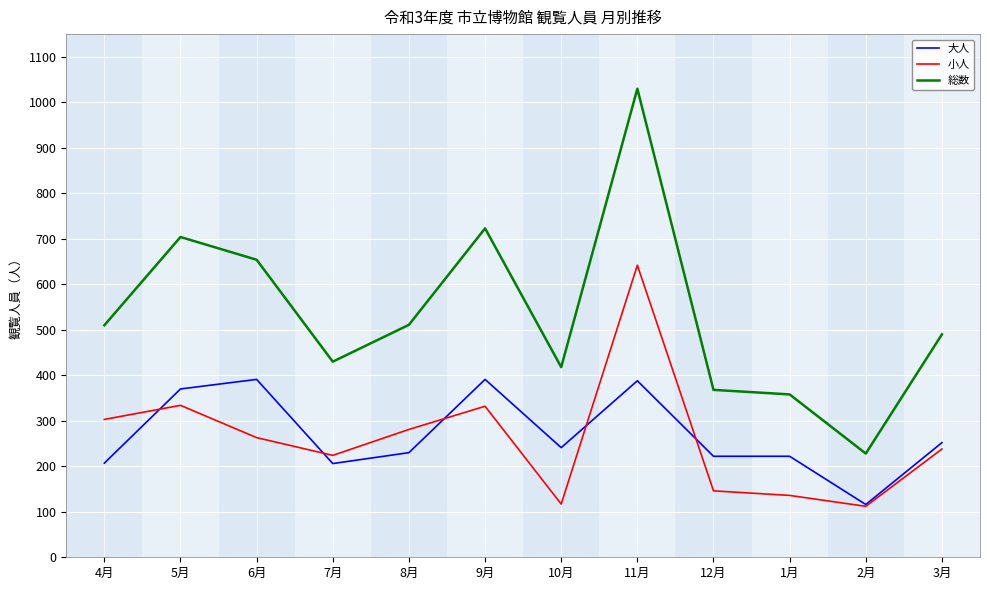

Read the 総数 value at 10月, to the nearest 100.

400